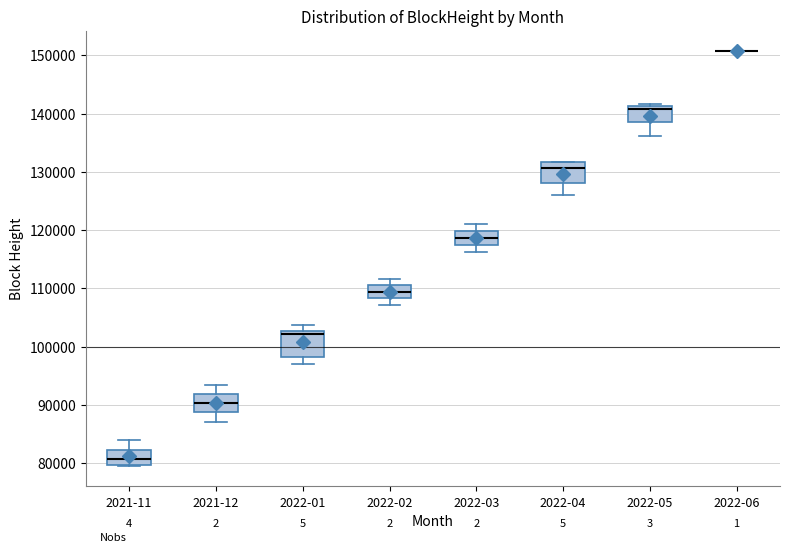

Reading left to right, transcribe this box plot: for each box, give where its median line is, the range the box spans, and where its two whiskers end, as read against the y-axis. The values are not printed on the chart, so give them approximately, as read against the axis.

2021-11: median 81000, box 80000 to 82000, whiskers 80000 to 84000
2021-12: median 90000, box 89000 to 92000, whiskers 87000 to 93000
2022-01: median 102000, box 98000 to 103000, whiskers 97000 to 104000
2022-02: median 109000, box 108000 to 111000, whiskers 107000 to 112000
2022-03: median 119000, box 117000 to 120000, whiskers 116000 to 121000
2022-04: median 131000, box 128000 to 132000, whiskers 126000 to 132000
2022-05: median 141000 (just below the box's upper edge), box 138000 to 141000, whiskers 136000 to 142000
2022-06: box collapsed to a line at 151000, whiskers 151000 to 151000